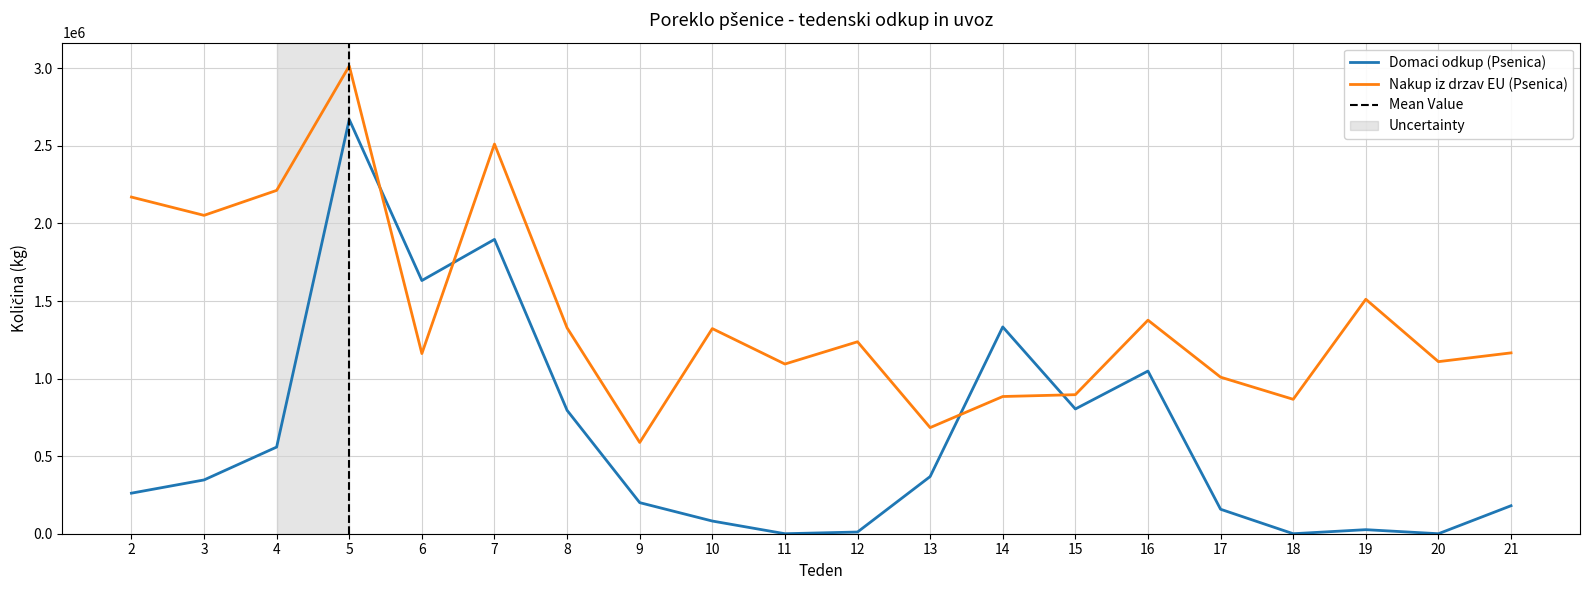

At how many categories does at least one series exceed 607115?

19